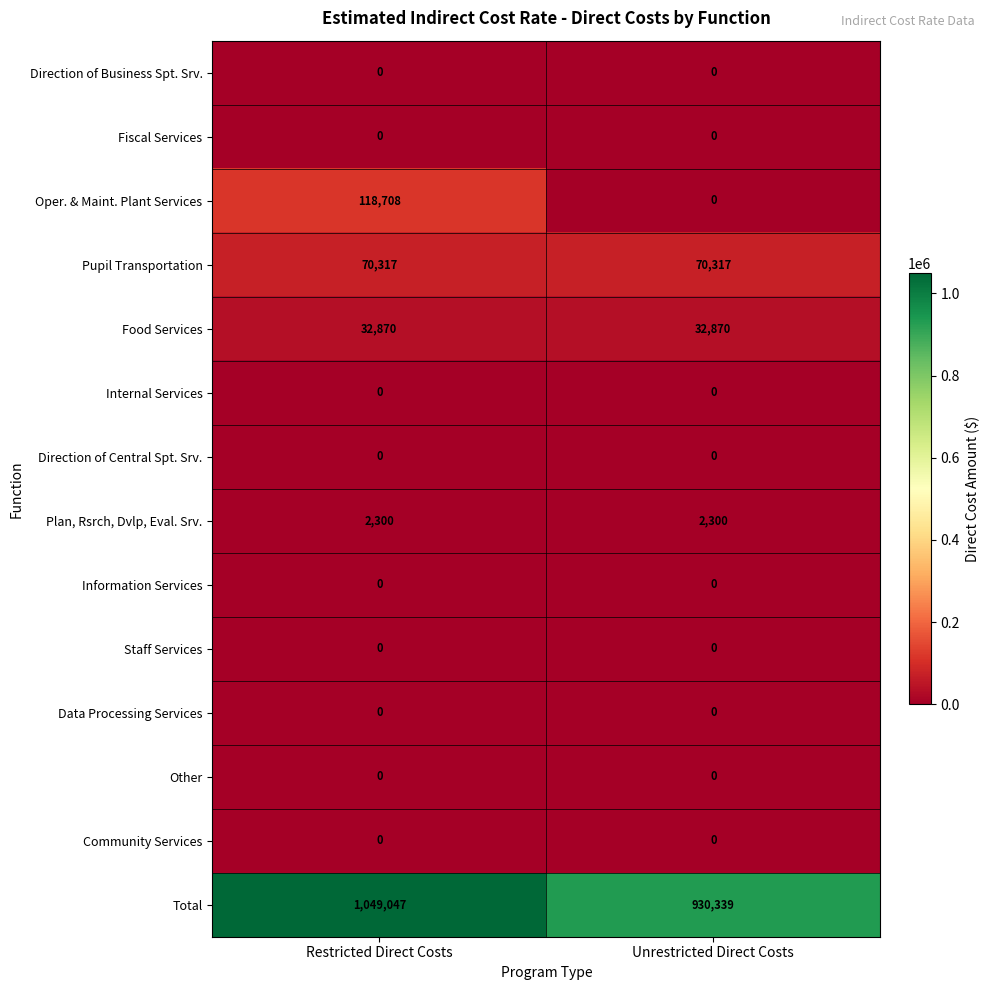

What is the total value across all series at Unrestricted Direct Costs?

1035826